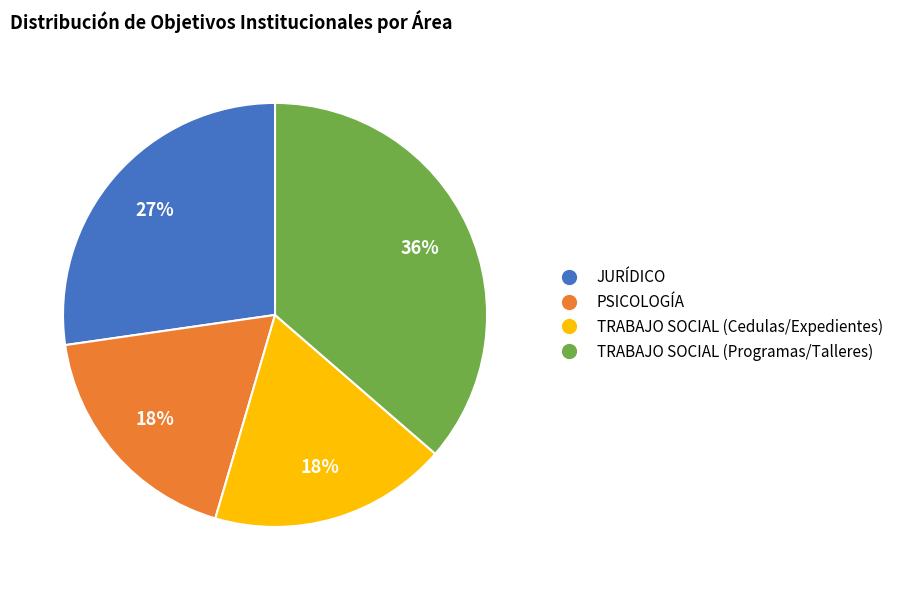

Do TRABAJO SOCIAL (Cedulas/Expedientes) and TRABAJO SOCIAL (Programas/Talleres) together represent more than half of the pie?

Yes